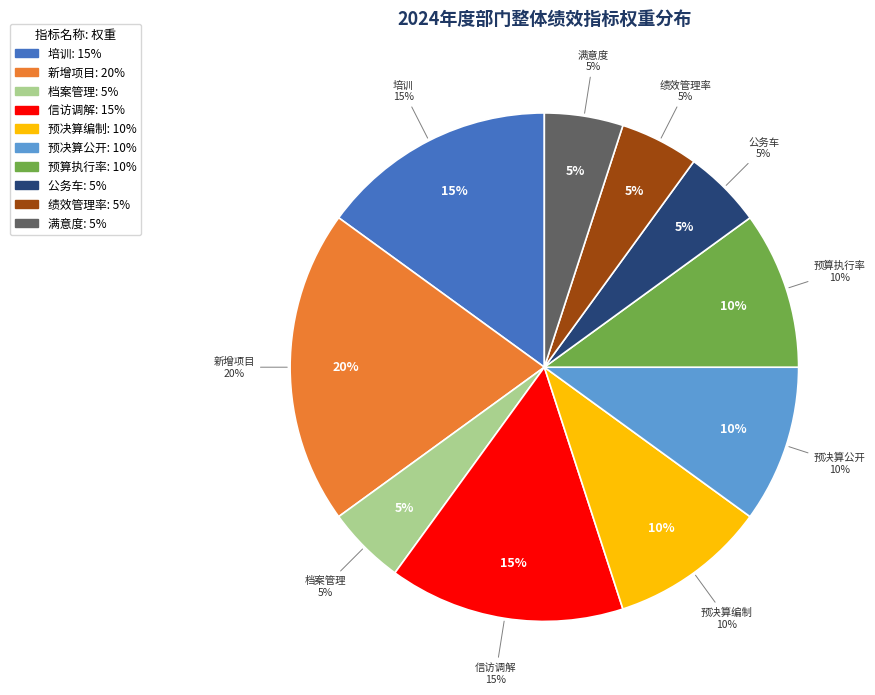

The 预算执行率 slice represents 4% of the pie. True or false?

False